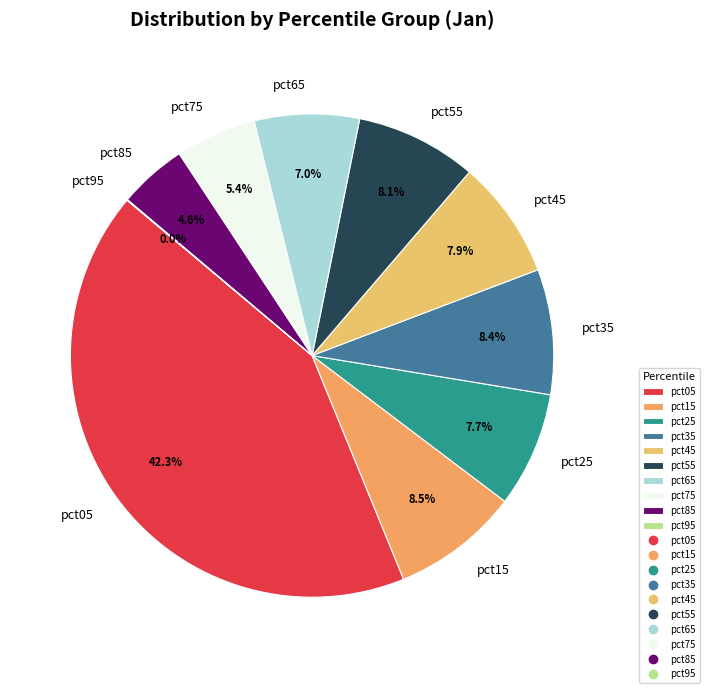

Is there a majority slice in this chart?

No